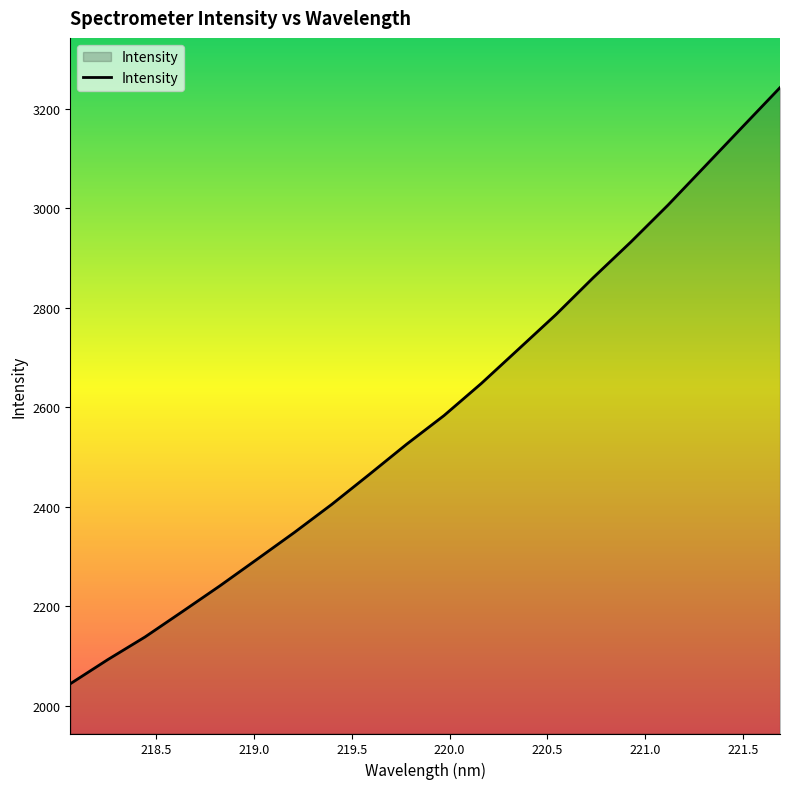

What is the maximum value shown in the chart?

3243.0